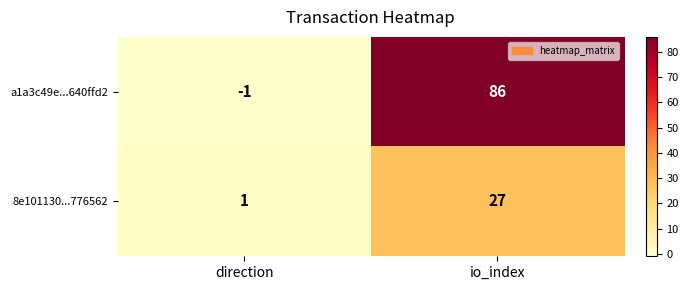

List the series in order of their overall mean, lowest first.

8e101130...776562, a1a3c49e...640ffd2